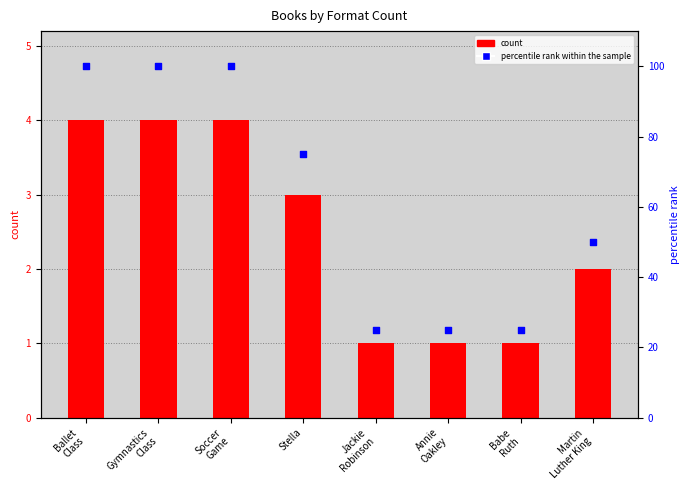

Is the value of percentile rank within the sample at Stella greater than the value of Format Count at Annie
Oakley?

Yes